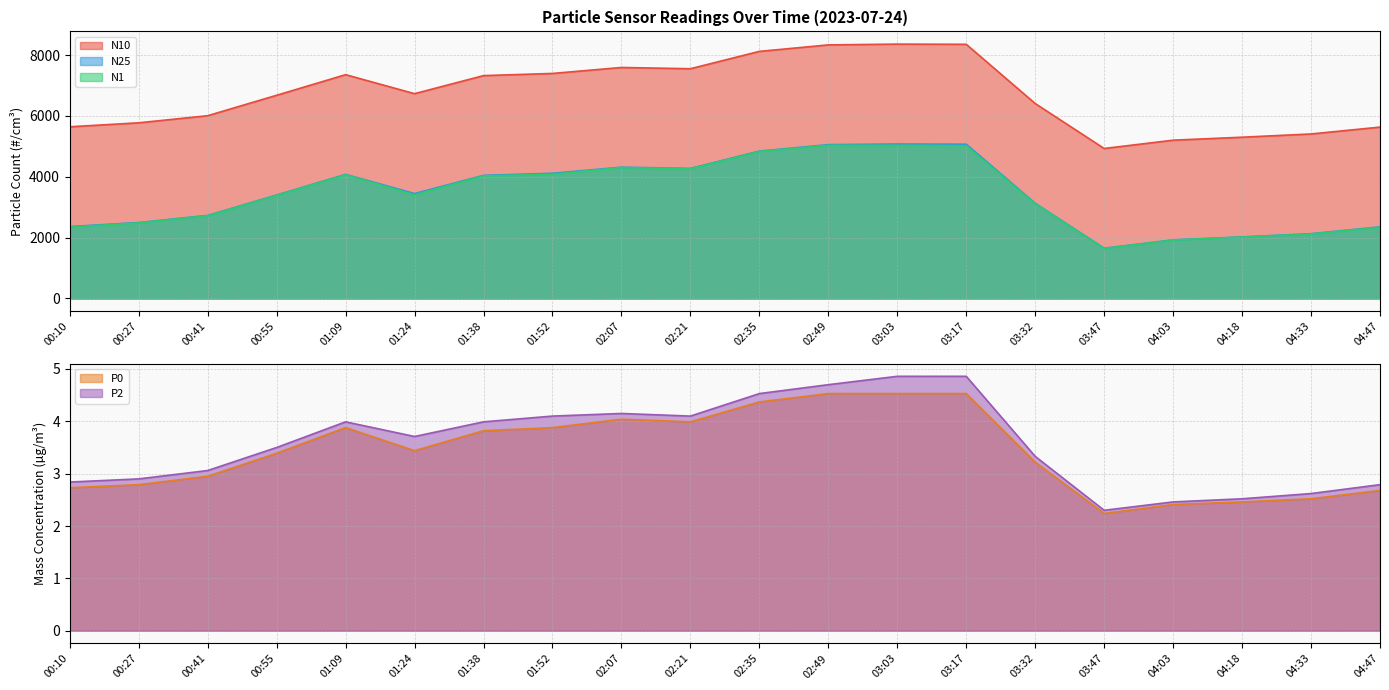

Which series has the largest range (max minus min)?

N10